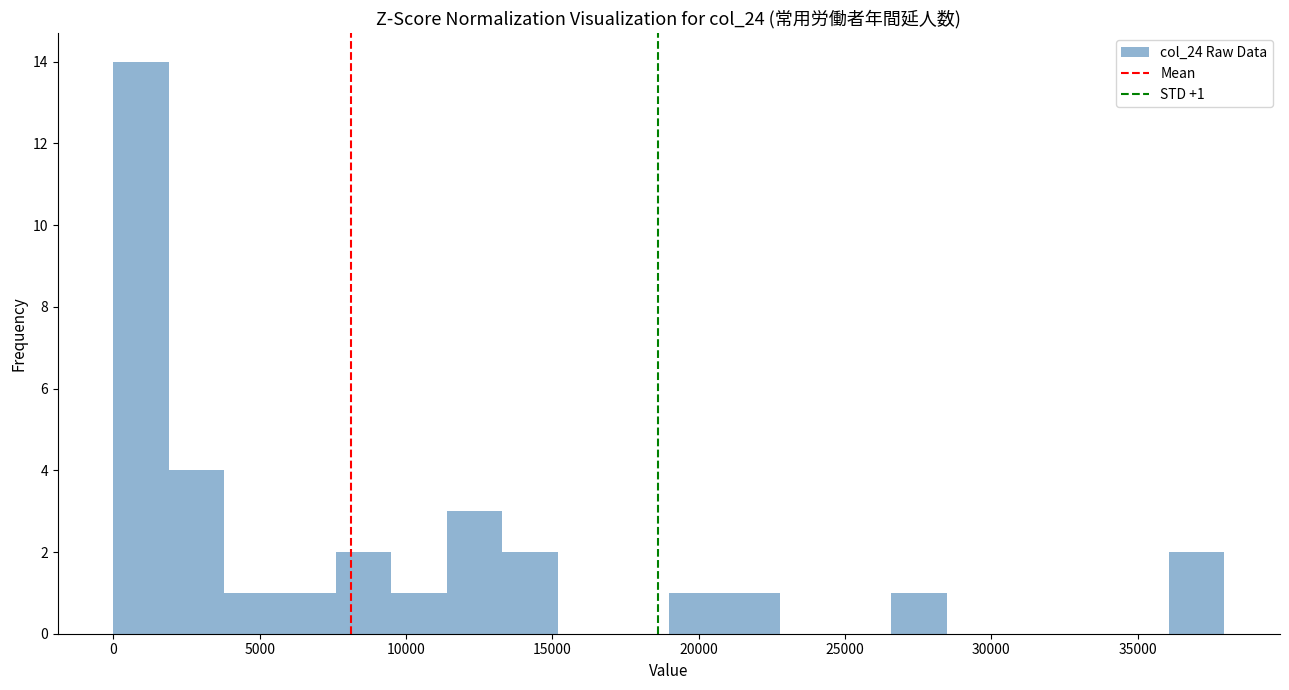

Read against the x-axis, roughly where is the centre of the tallest bar?

1000